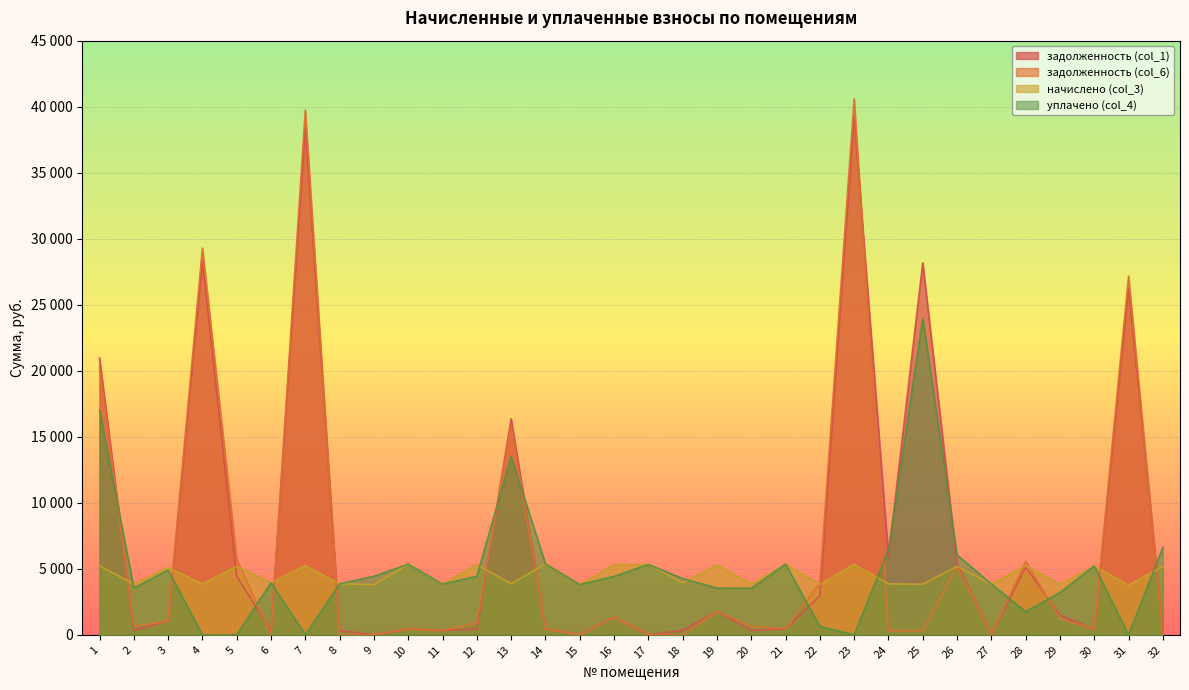

Is it true that задолженность (col_1) equals 803.8 at 14?

False